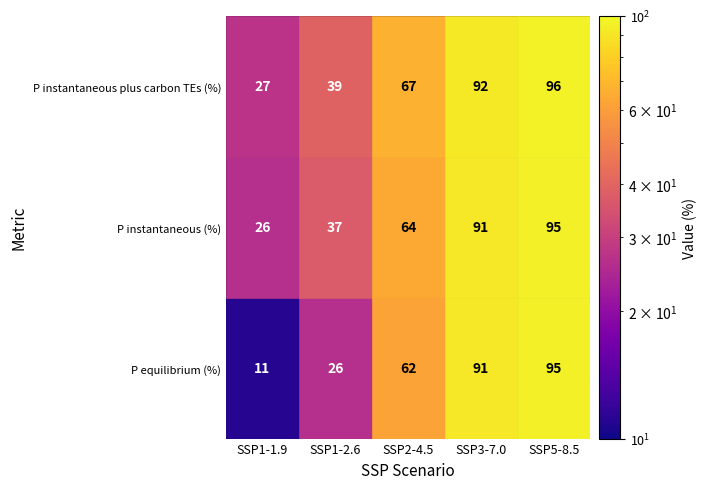

At which category is the sum across all series the highest?

SSP5-8.5